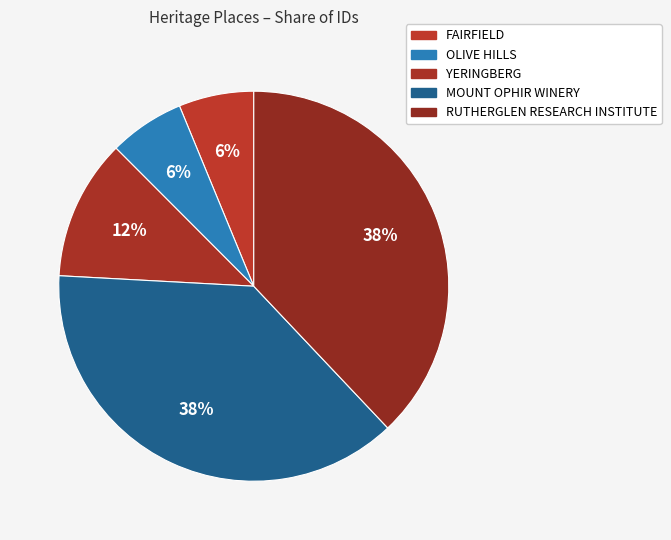

What is the smallest slice in the pie chart?

FAIRFIELD